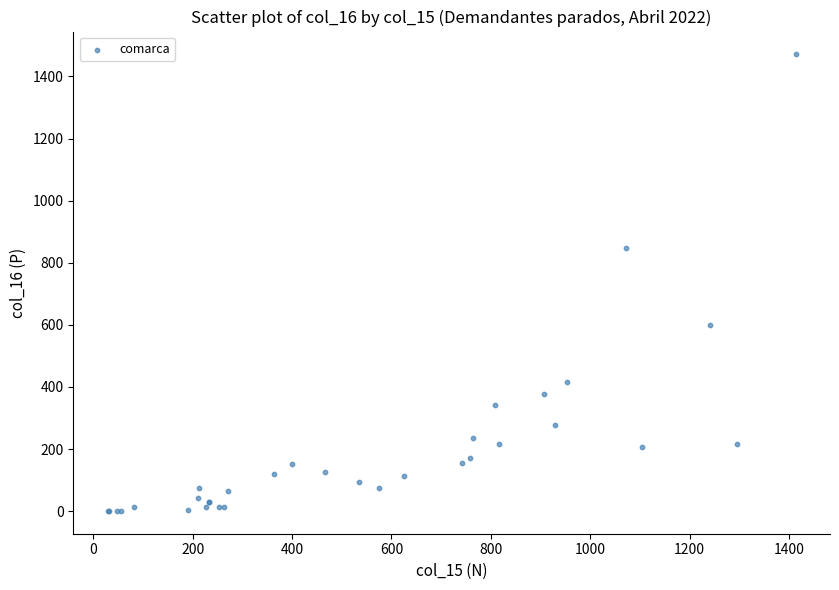

What Y value in the scatter plot is closest to 736?

848